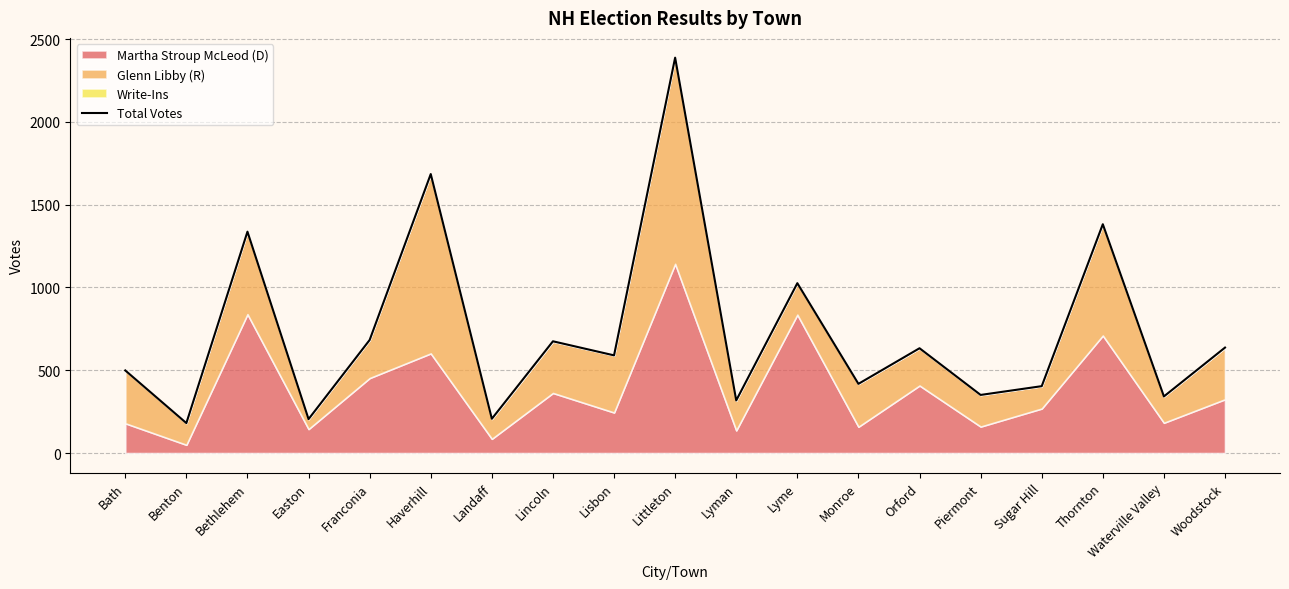

True or false: the data has more than 0 interior local peaks.

True